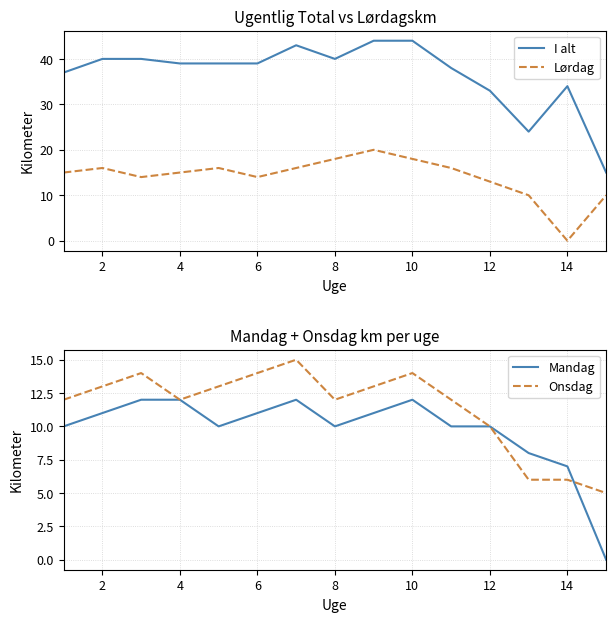

Which series has the widest spread of values?

I alt